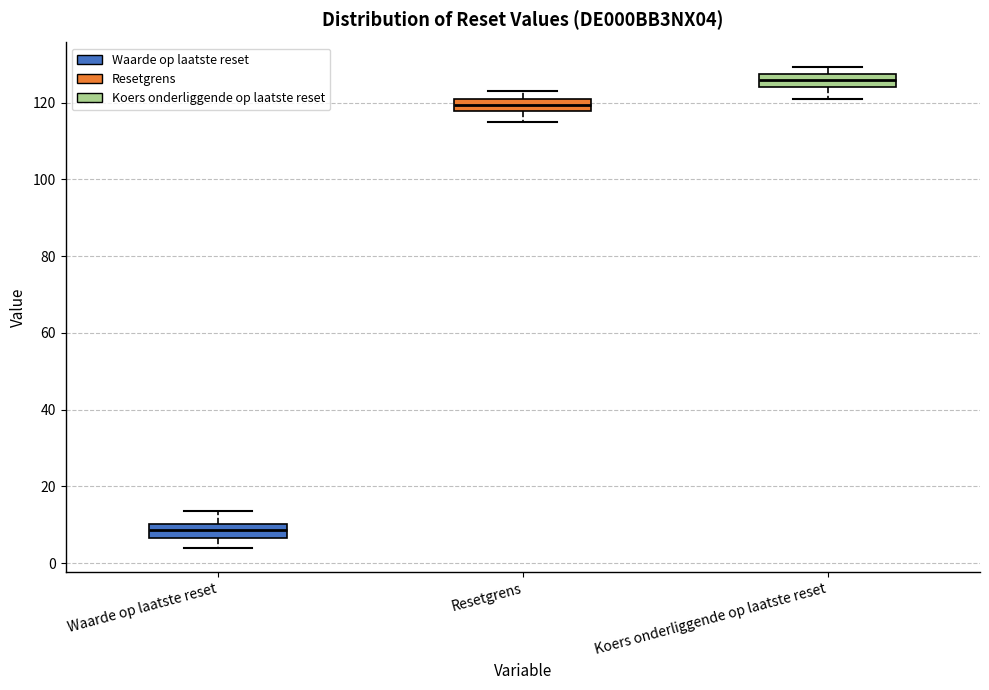

Where does the lower whisker of the box for Koers onderliggende op laatste reset end on the y-axis? The values are not printed on the chart, so give them approximately, as read against the axis.

120